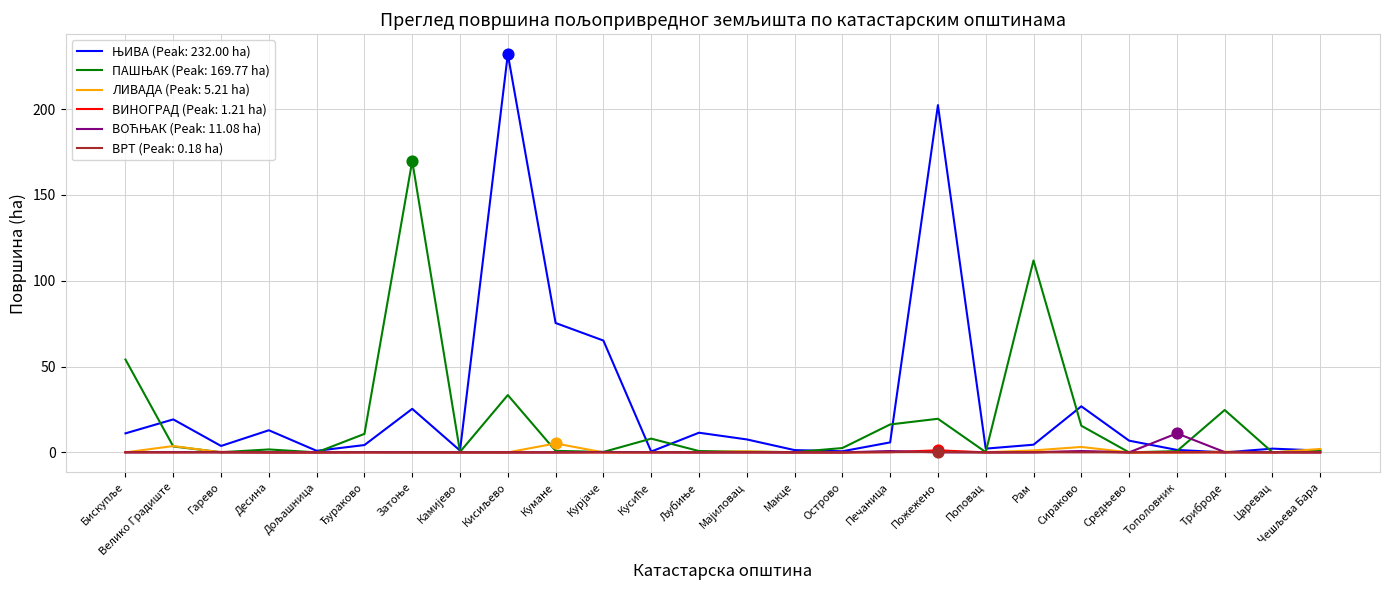

At how many categories does at least one series exceed 31?

7